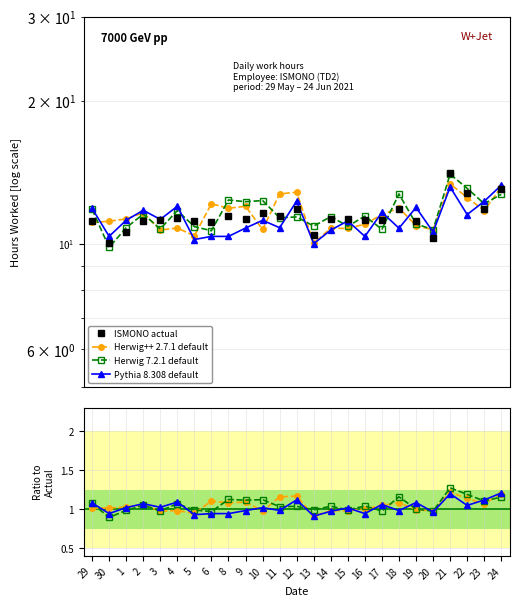

Reading right to left, transcribe all the data shown in this chart.

13.0	11.8	12.8	14.1	10.3	11.2	11.8	11.2	11.2	11.3	11.3	10.4	11.8	11.4	11.6	11.3	11.4	11.1	11.2	11.3	11.2	11.2	10.6	10.1	11.2